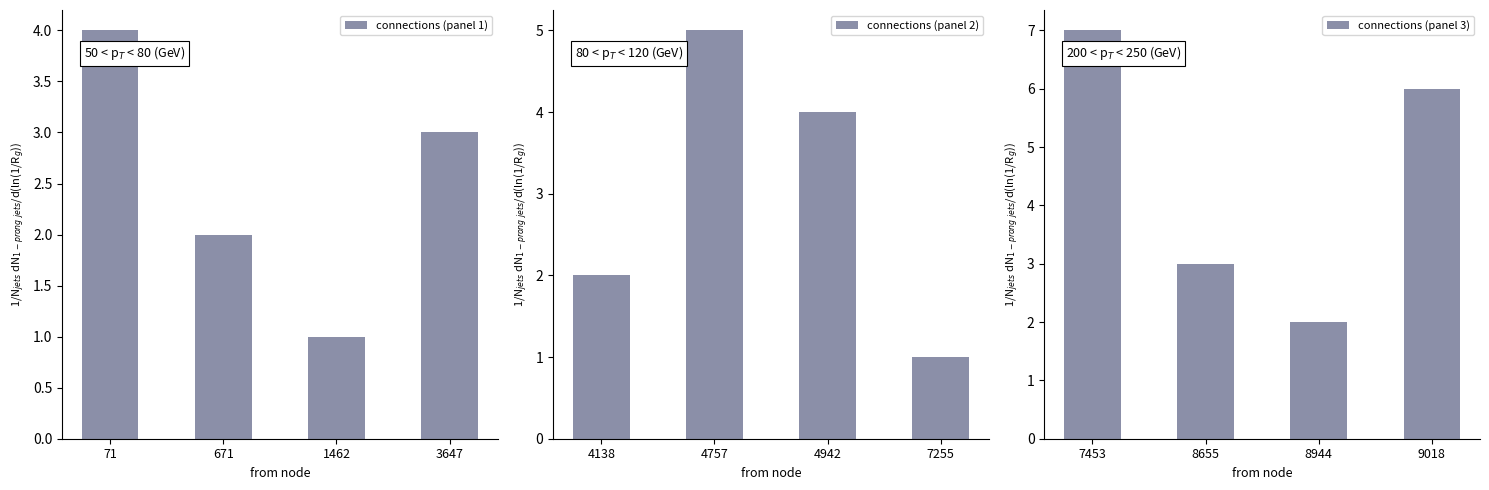

Reading left to right, what are all the values shown in this chart?

connections (panel 1): 71=4	671=2	1462=1	3647=3
connections (panel 2): 4138=2	4757=5	4942=4	7255=1
connections (panel 3): 7453=7	8655=3	8944=2	9018=6